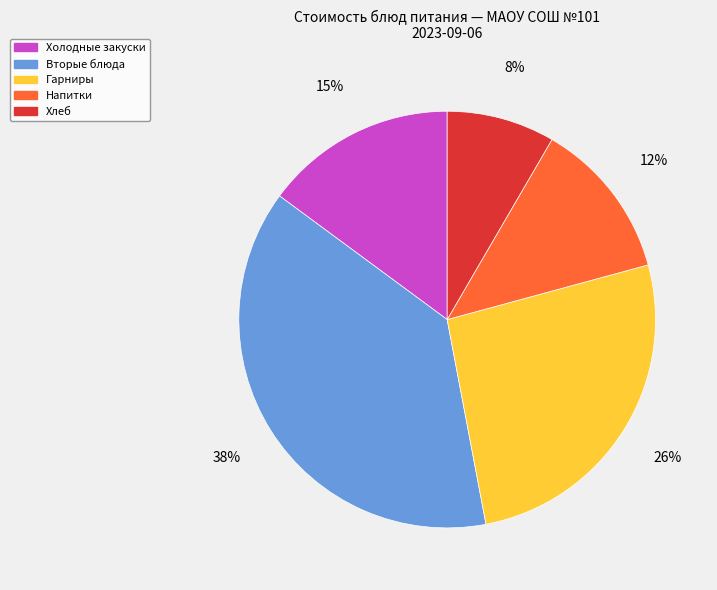

Is there a majority slice in this chart?

No